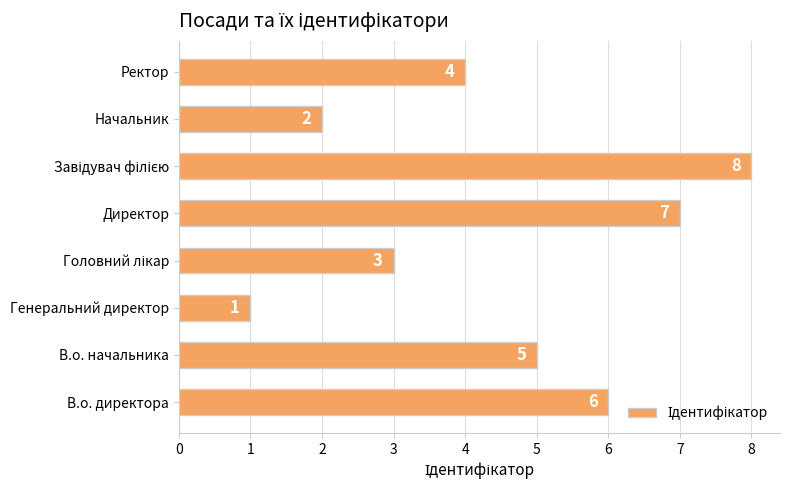

What is the sum of all values?

36